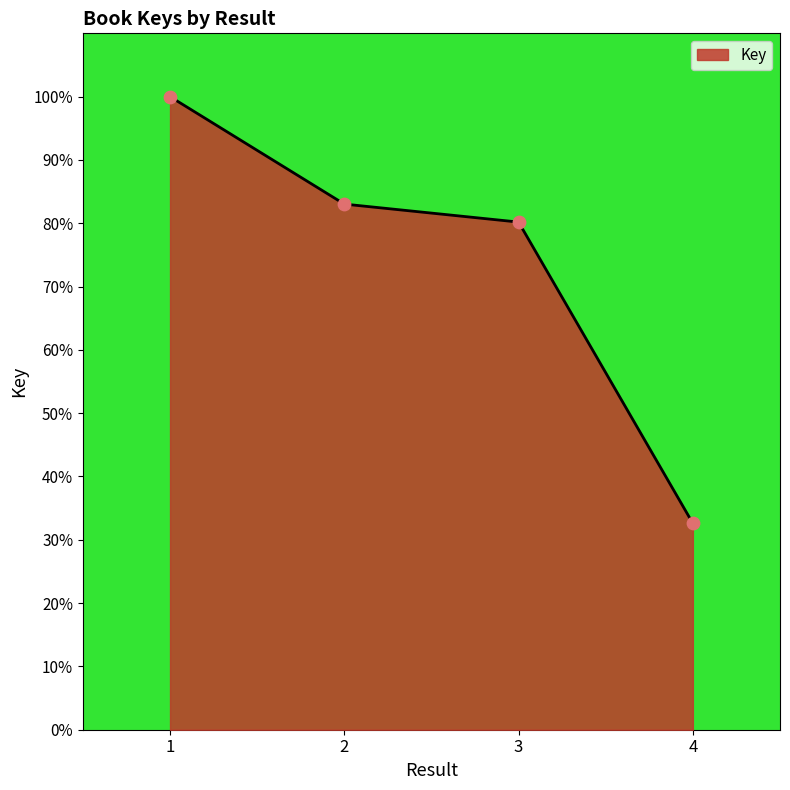

What is the ratio of the value at 4 to the value at 3?

0.4